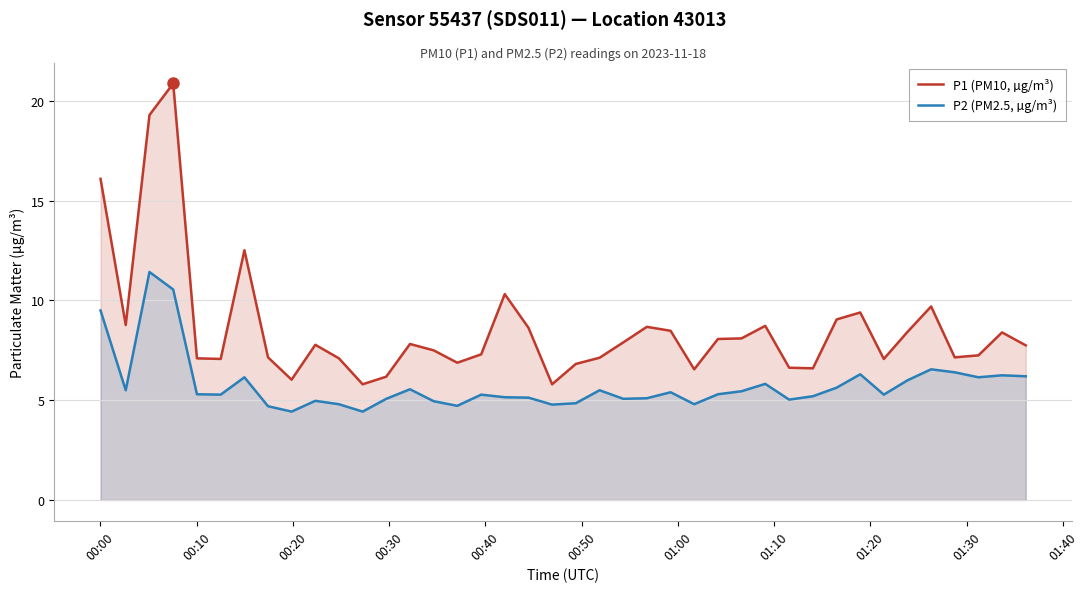

Reading right to left, transcribe all the data shown in this chart.

P1 (PM10, µg/m³): 7.8	8.4	7.2	7.2	9.7	8.4	7.1	9.4	9.1	6.6	6.6	8.7	8.1	8.1	6.5	8.5	8.7	7.9	7.1	6.8	5.8	8.6	10.3	7.3	6.9	7.5	7.8	6.2	5.8	7.1	7.8	6.0	7.2	12.5	7.1	7.1	20.9	19.3	8.8	16.1
P2 (PM2.5, µg/m³): 6.2	6.2	6.2	6.4	6.5	6.0	5.3	6.3	5.6	5.2	5.0	5.8	5.5	5.3	4.8	5.4	5.1	5.1	5.5	4.8	4.8	5.1	5.2	5.3	4.7	5.0	5.5	5.1	4.4	4.8	5.0	4.4	4.7	6.2	5.3	5.3	10.6	11.4	5.5	9.5